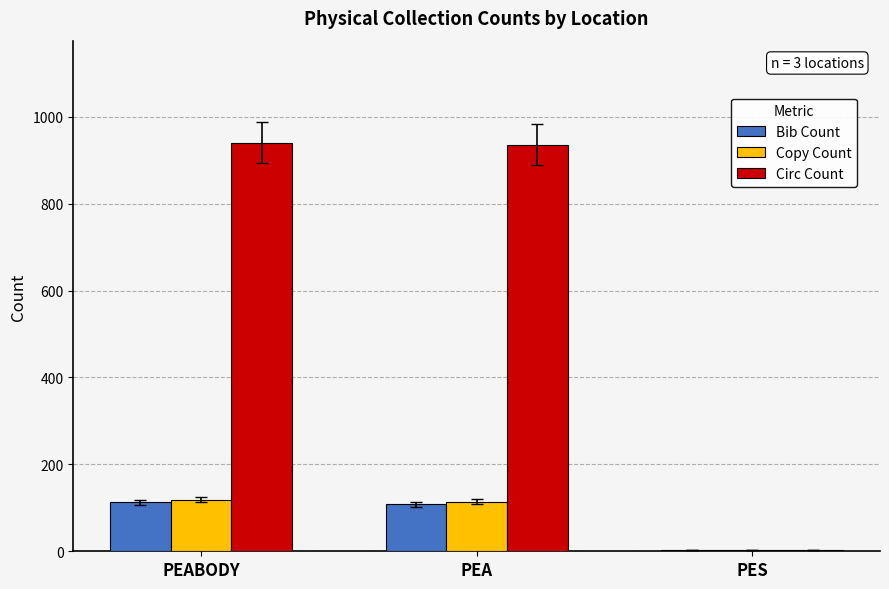

At which label is Circ Count closest to 471?

PEA